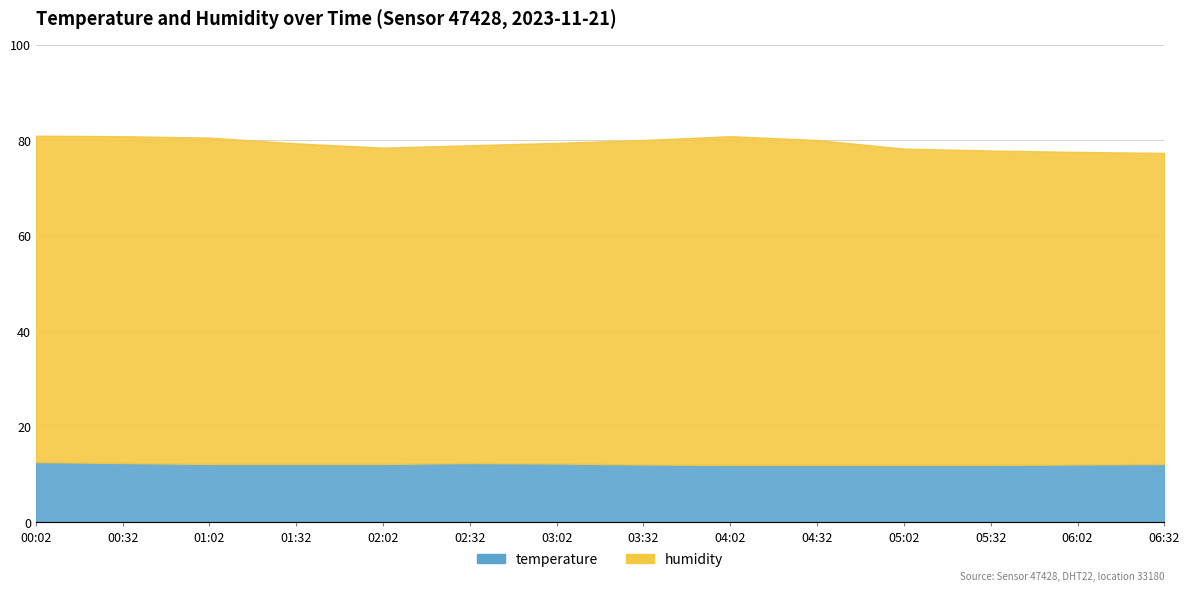

The temperature series shows 12.1 at 06:32. True or false?

True